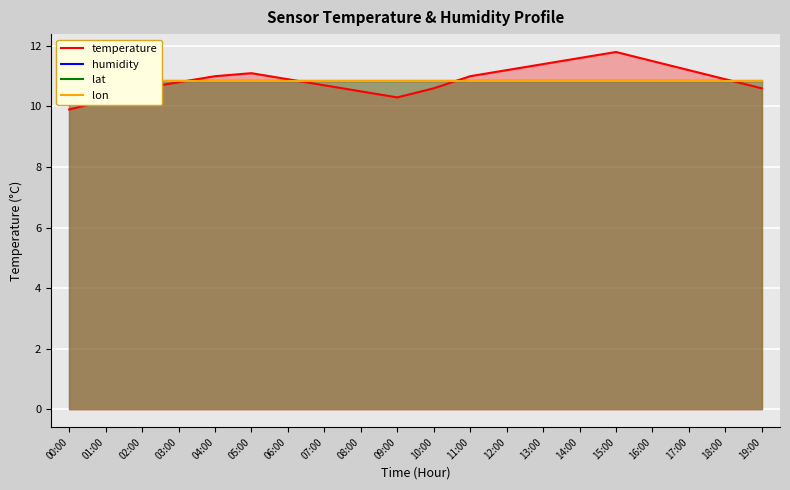

At which category is the sum across all series the highest?

15:00